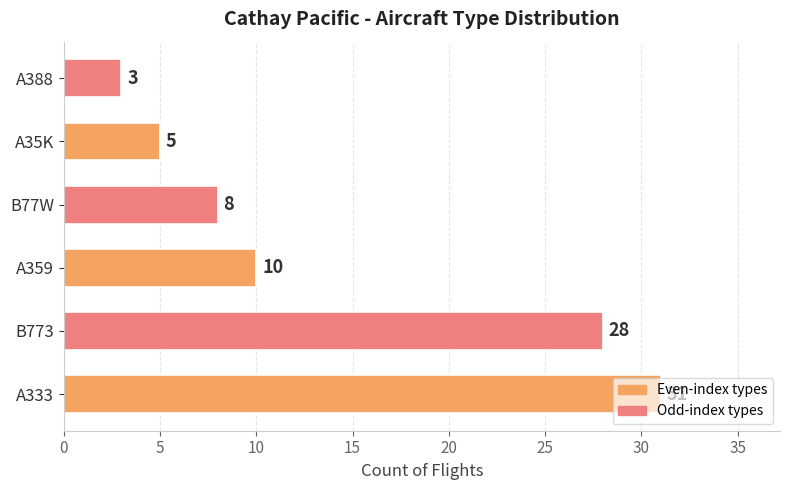

How many bars are there in total?

6